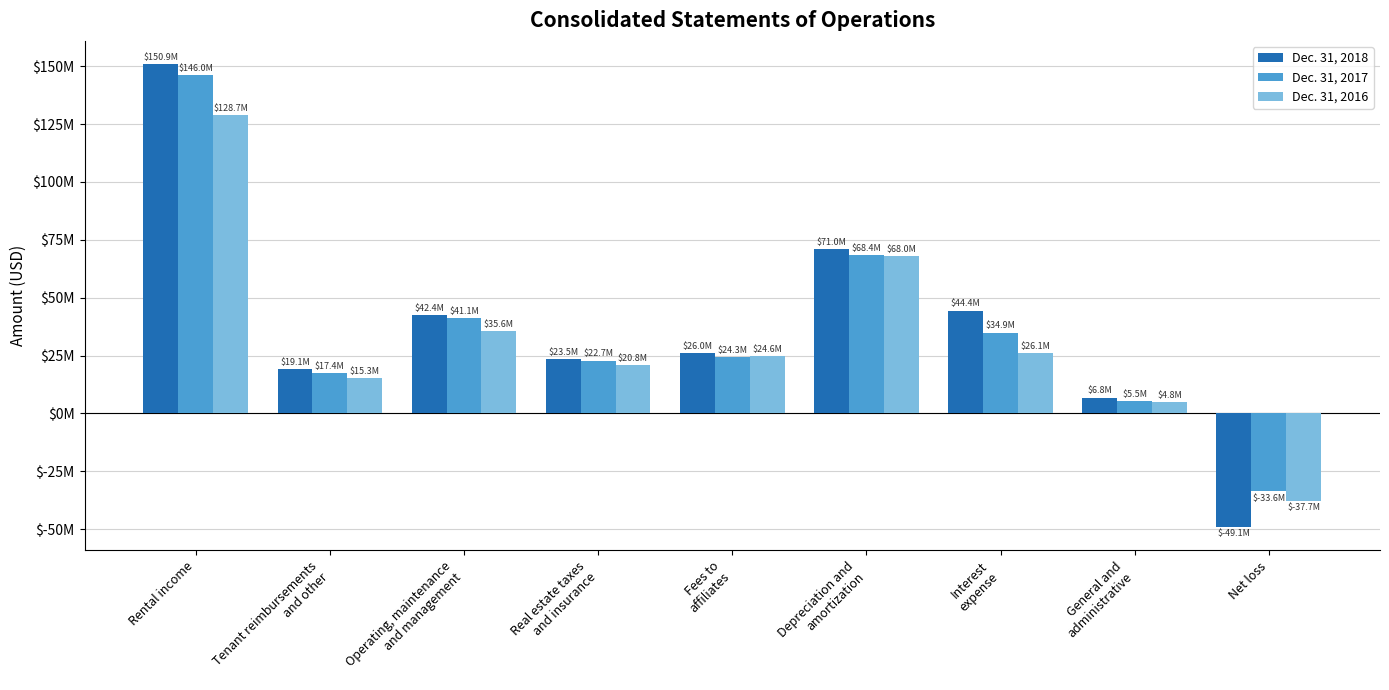

Is it true that Dec. 31, 2018 equals 19063191 at Tenant reimbursements
and other?

True